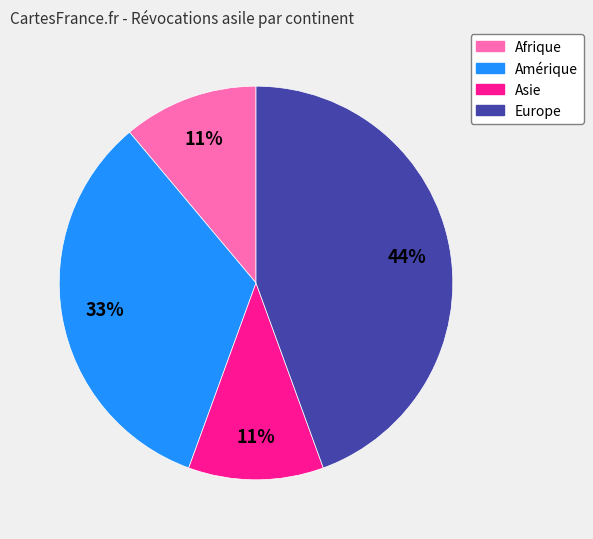

To the nearest percent, what is the average slice percentage?

25%